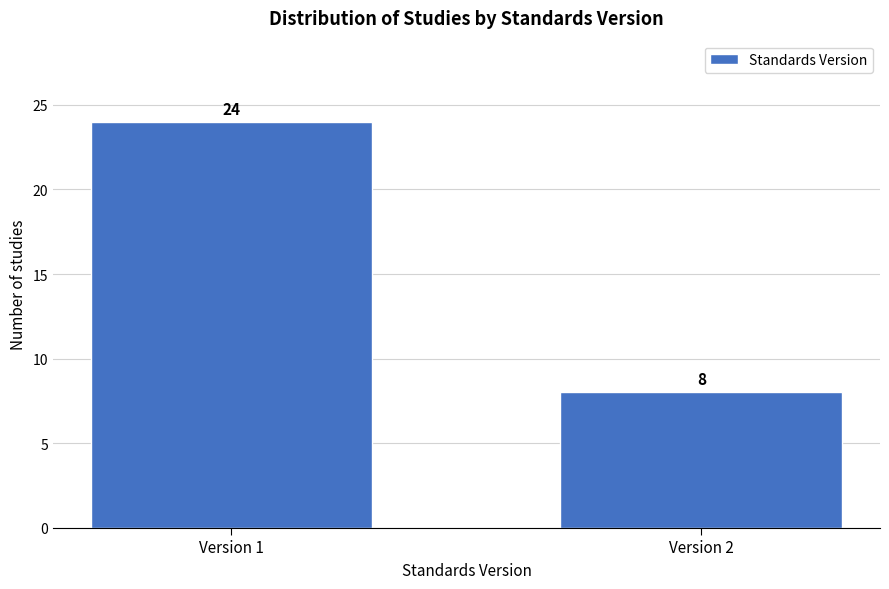

Reading left to right, transcribe all the data shown in this chart.

24	8